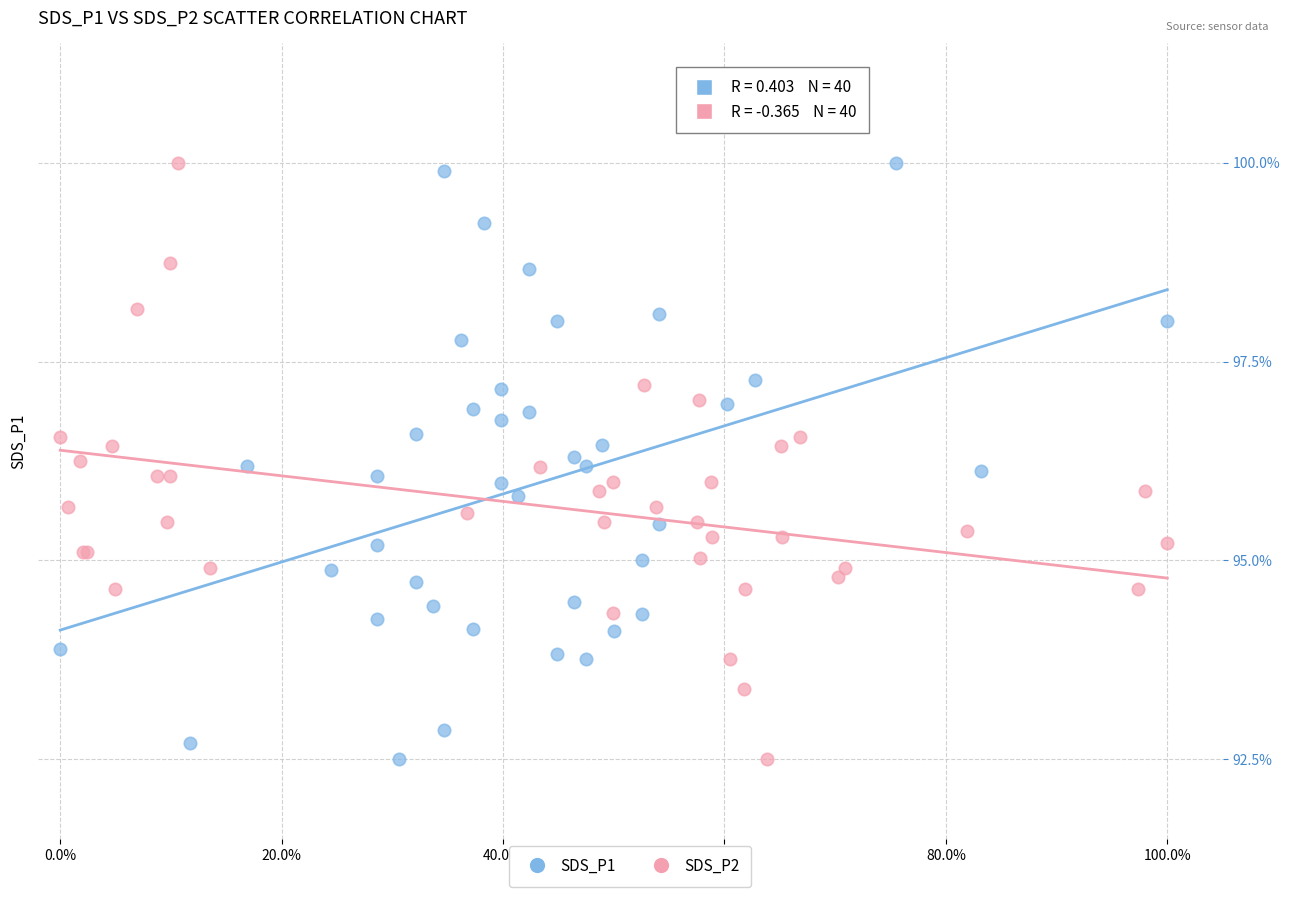

What are all the series names shown in the legend?

SDS_P1, SDS_P2